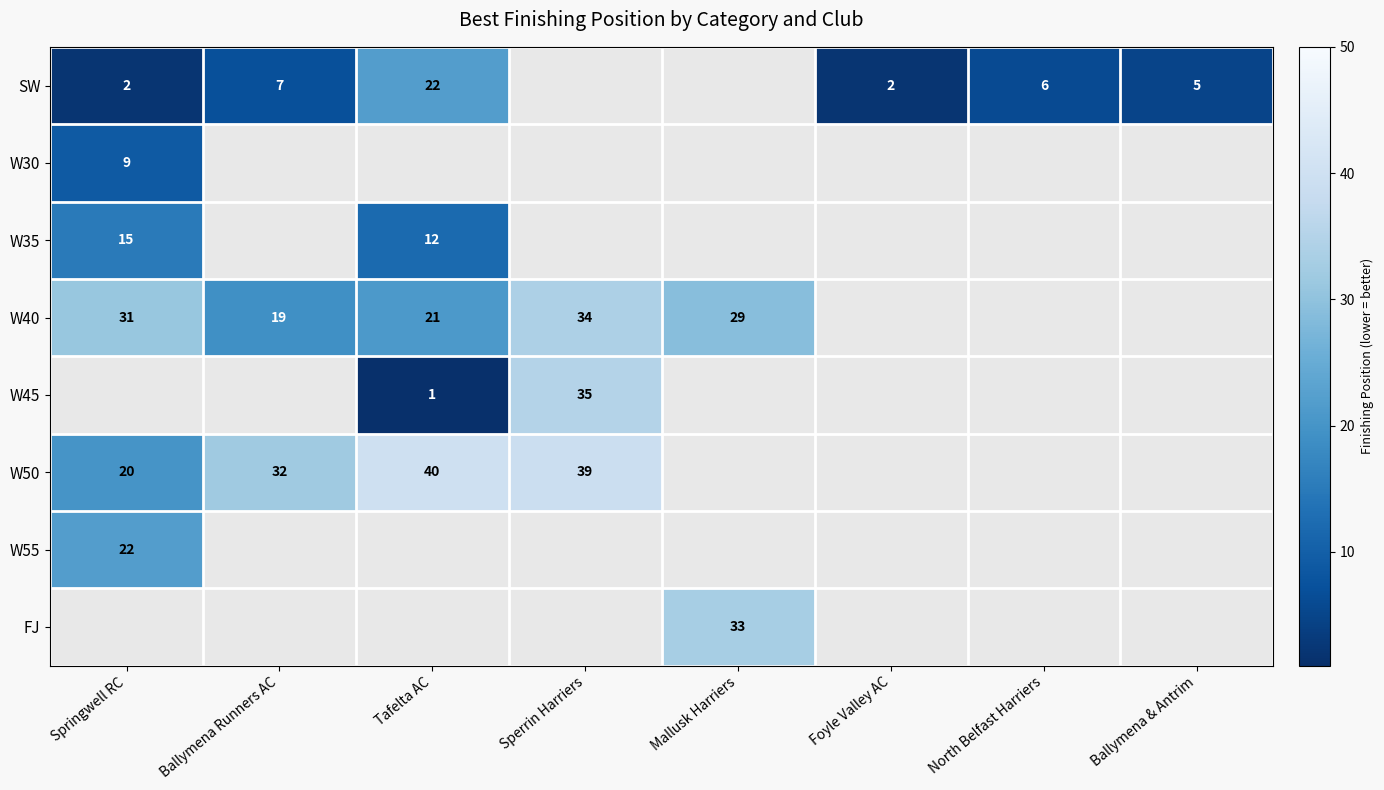

Is the value of SW at Tafelta AC greater than the value of FJ at Mallusk Harriers?

No